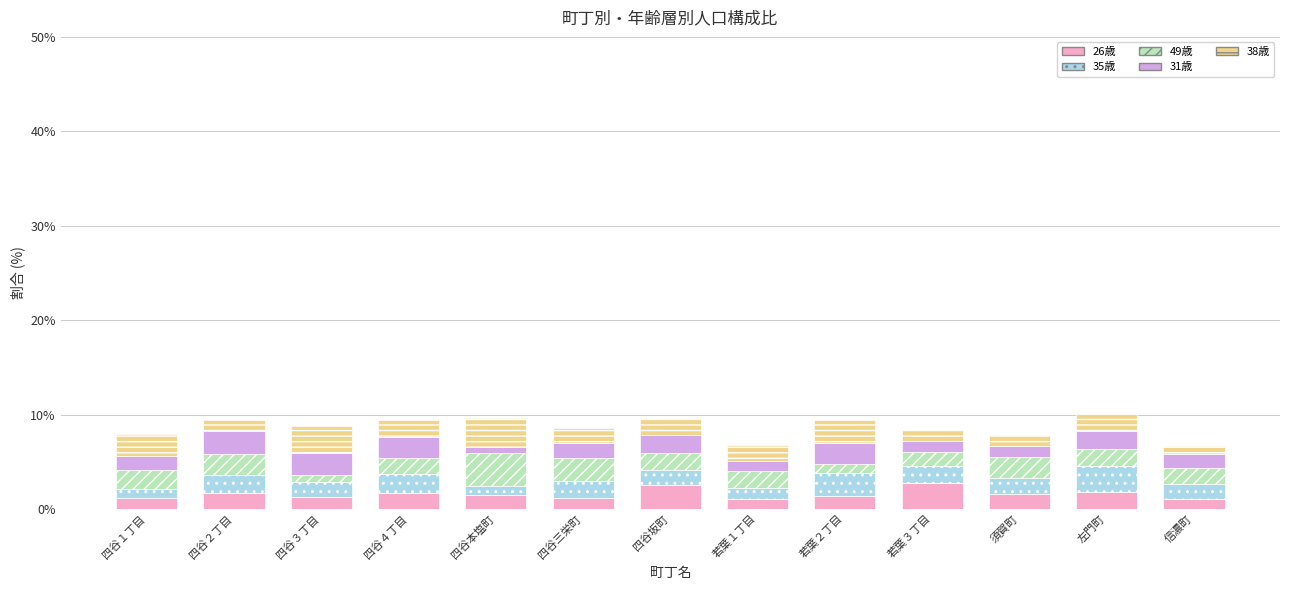

What is the highest value of the 26歳 series?

2.7